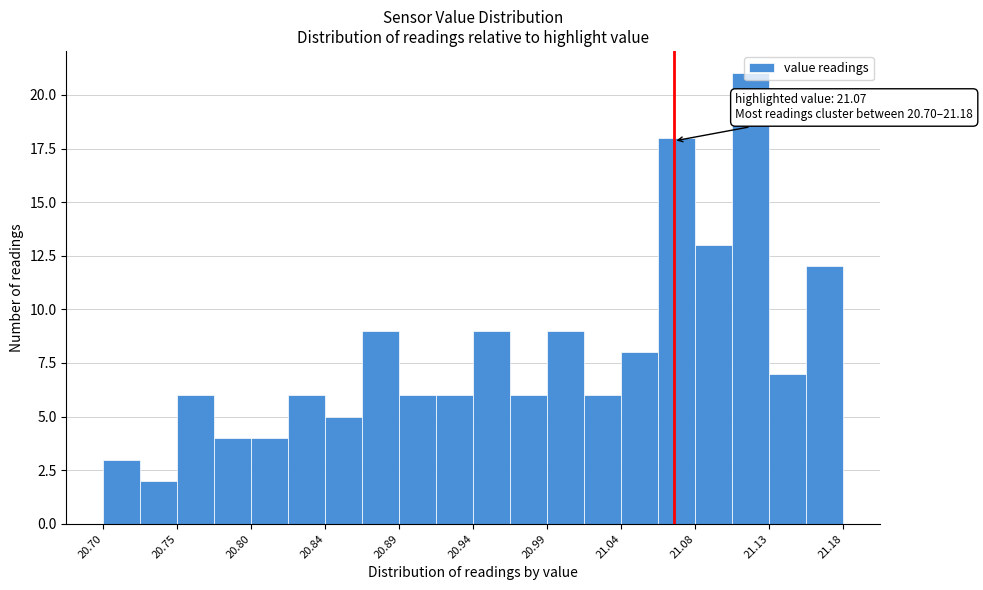

Which range on the x-axis has the tallest bar?

21.108 to 21.132